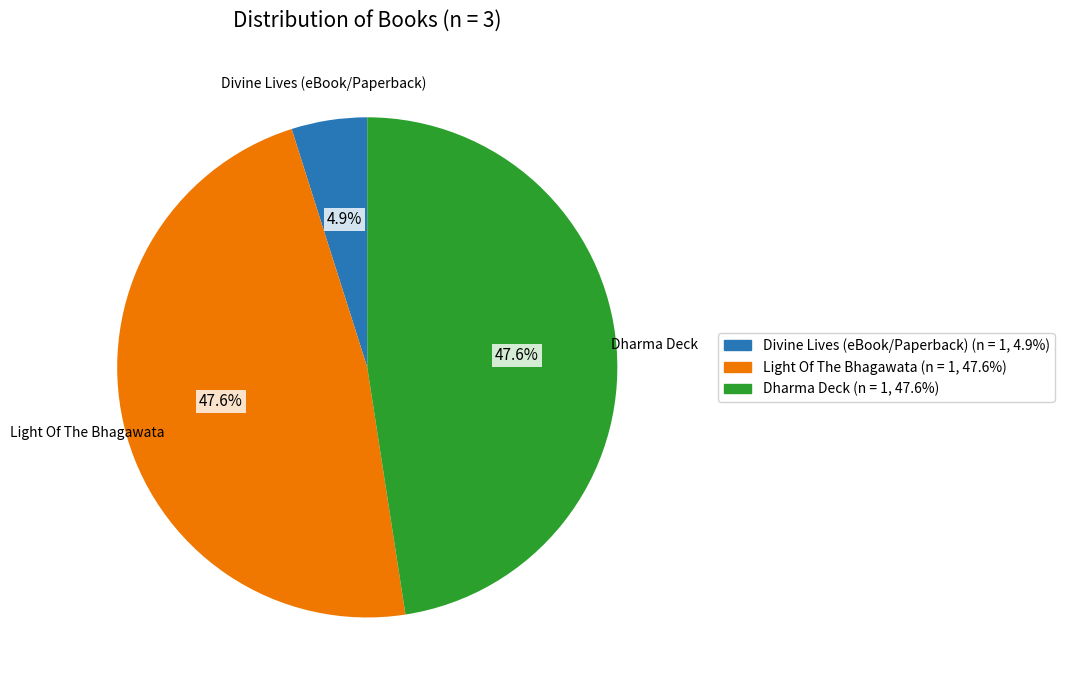

Which category has the smallest portion of the pie?

Divine Lives (eBook/Paperback)